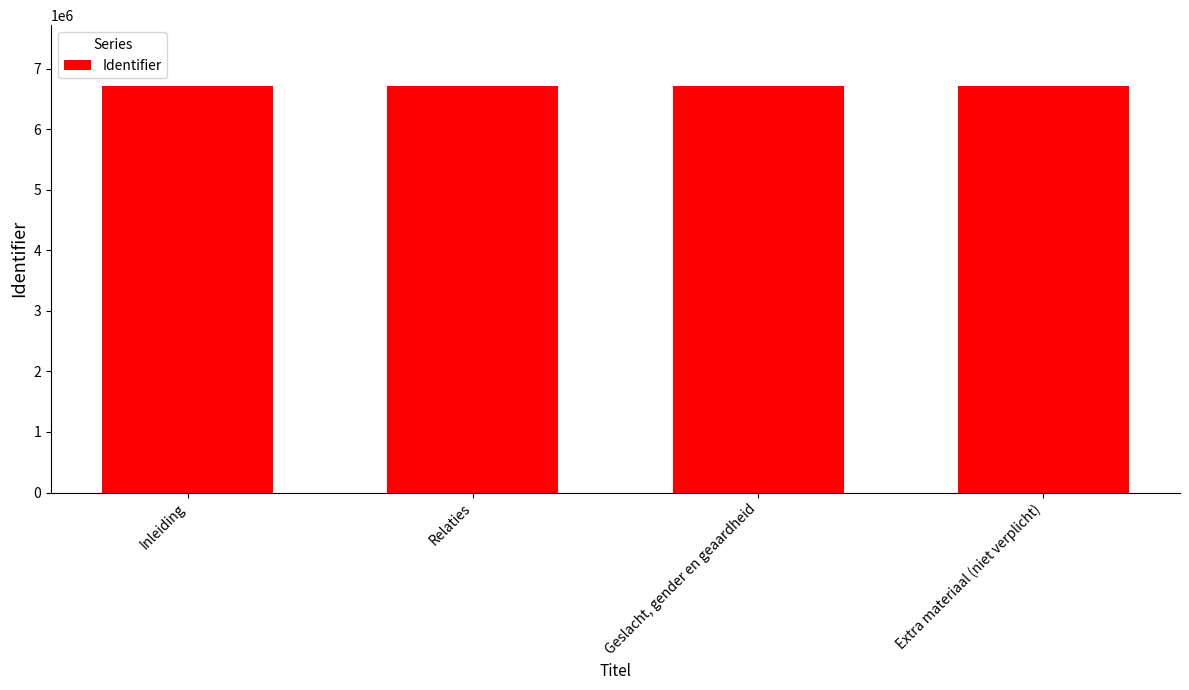

What is the label of the 3rd bar from the right?

Relaties